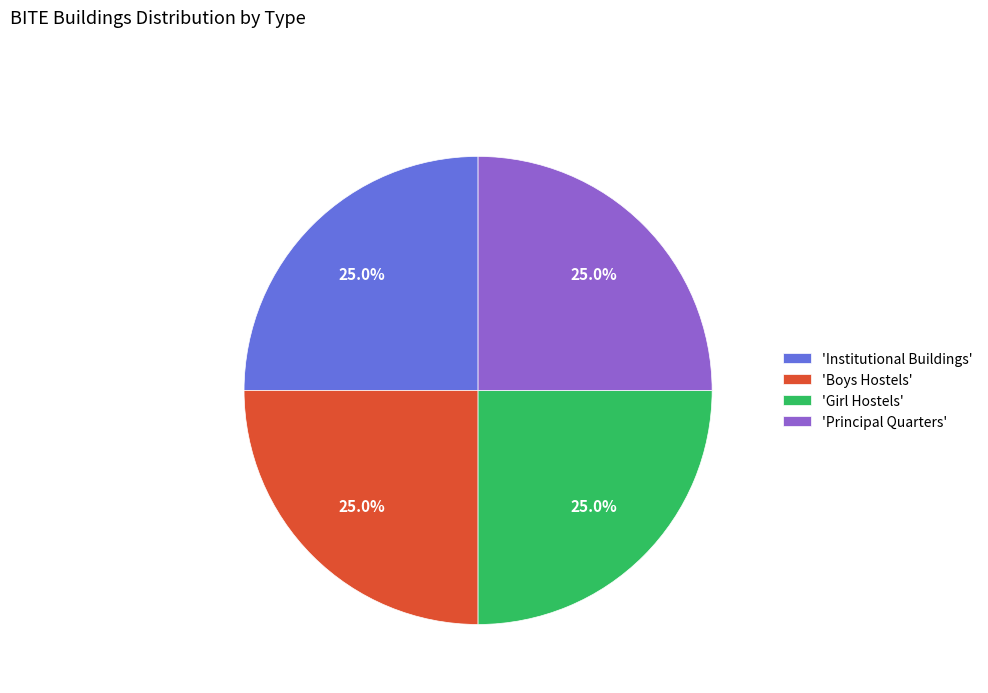

What is the ratio of the value at 'Institutional Buildings' to the value at 'Boys Hostels'?

1.0